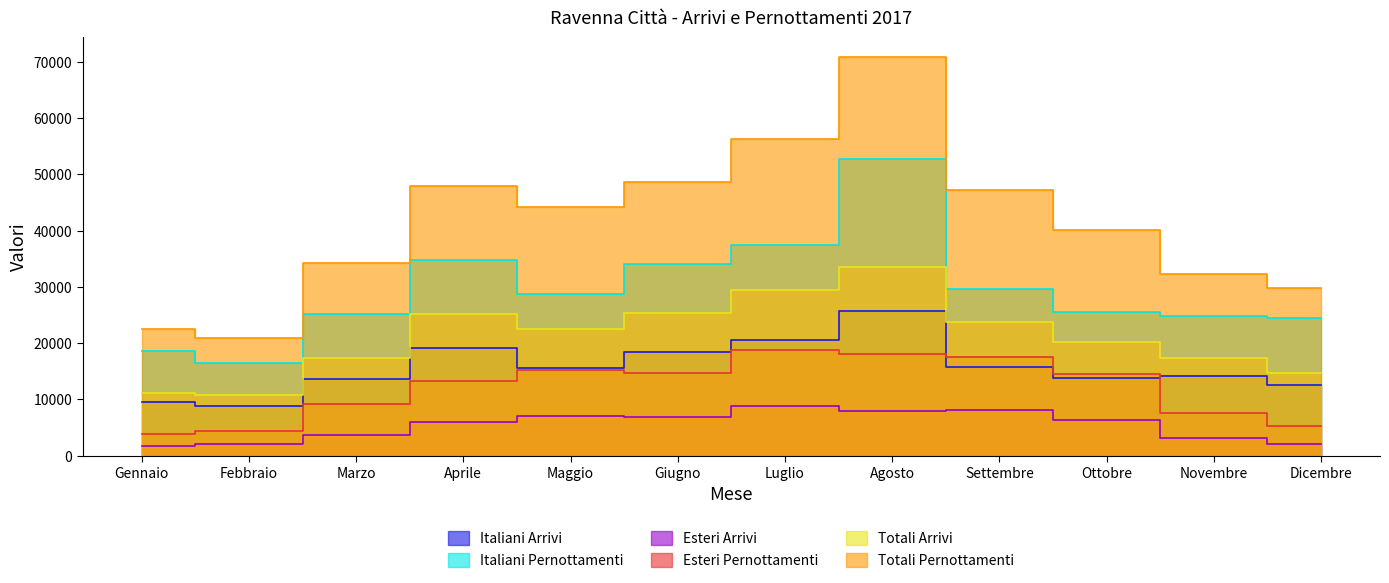

At which category does the chart reach its peak across all series?

Agosto